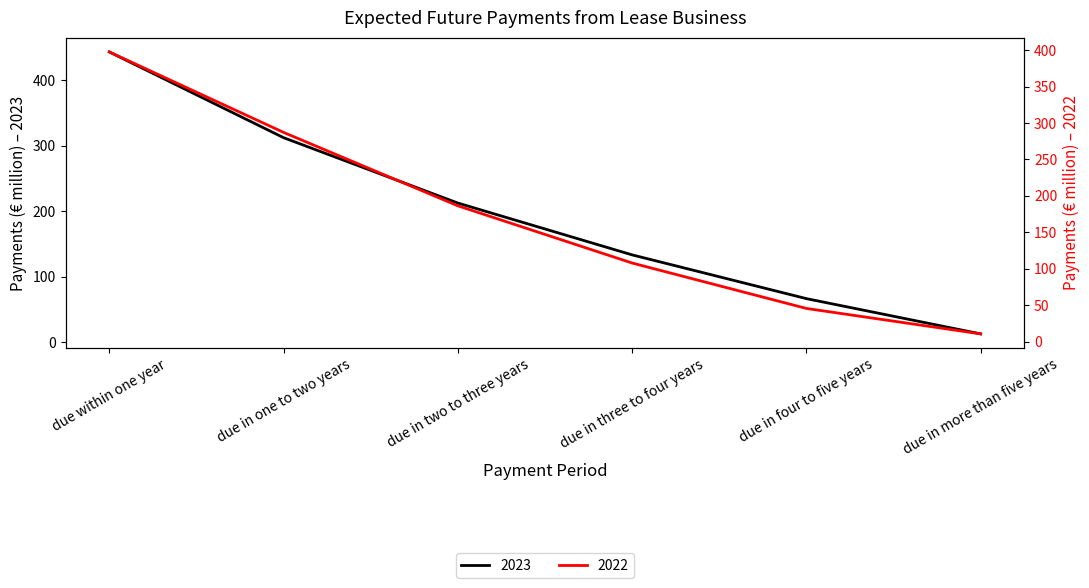

What are all the series names shown in the legend?

2023, 2022